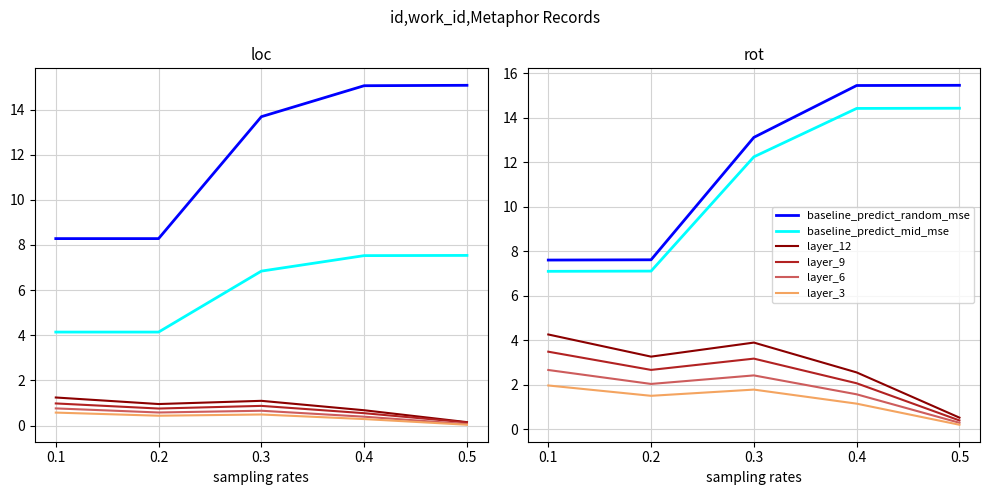

What is the spread (max minus min) of values at 0.3?

11.3